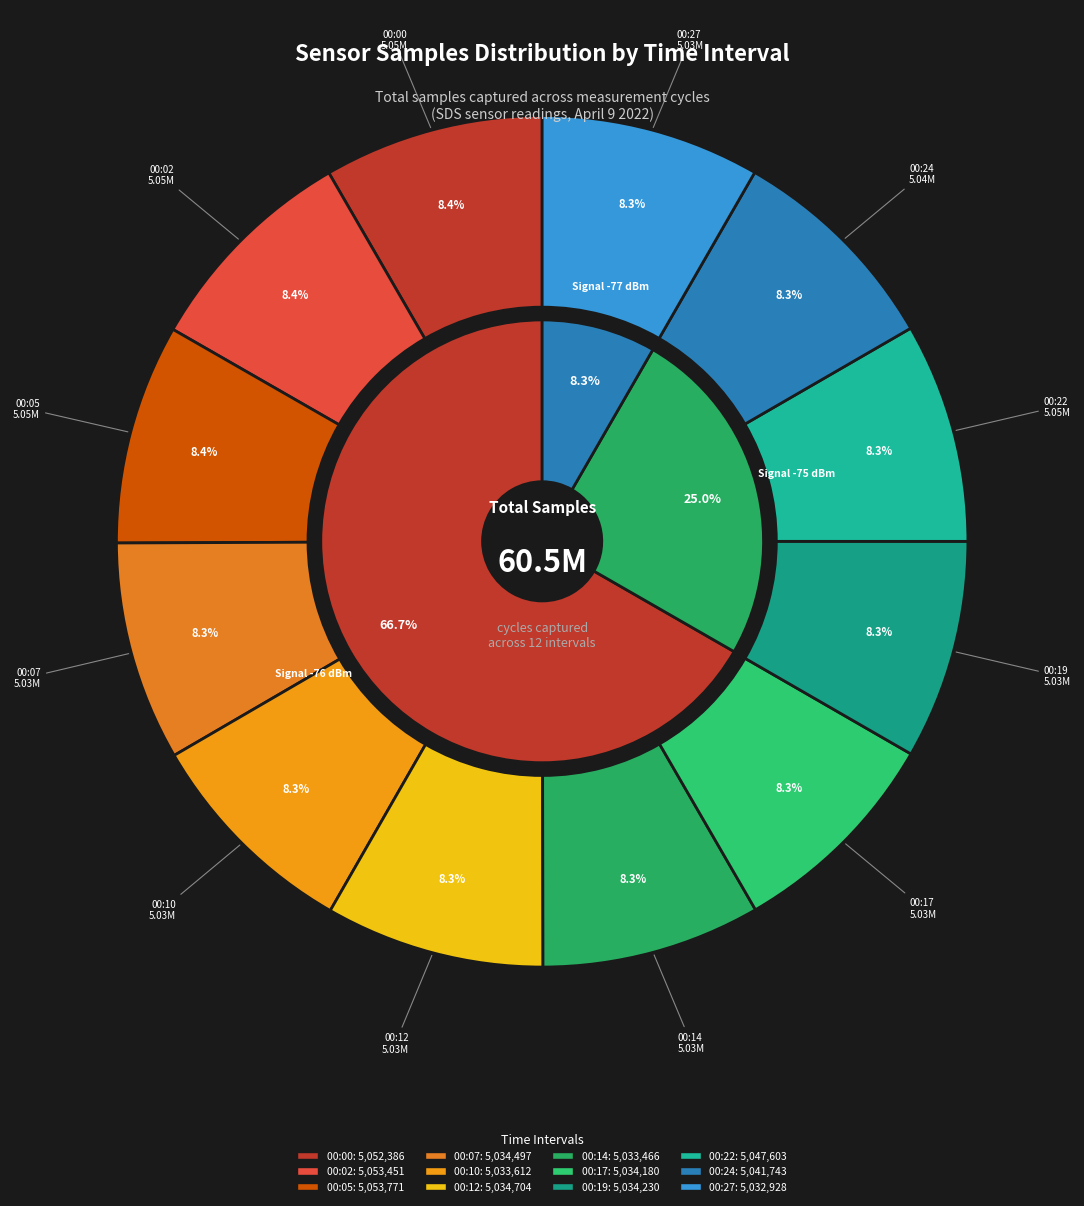

What percentage is the 00:12 slice, to the nearest percent?

8%